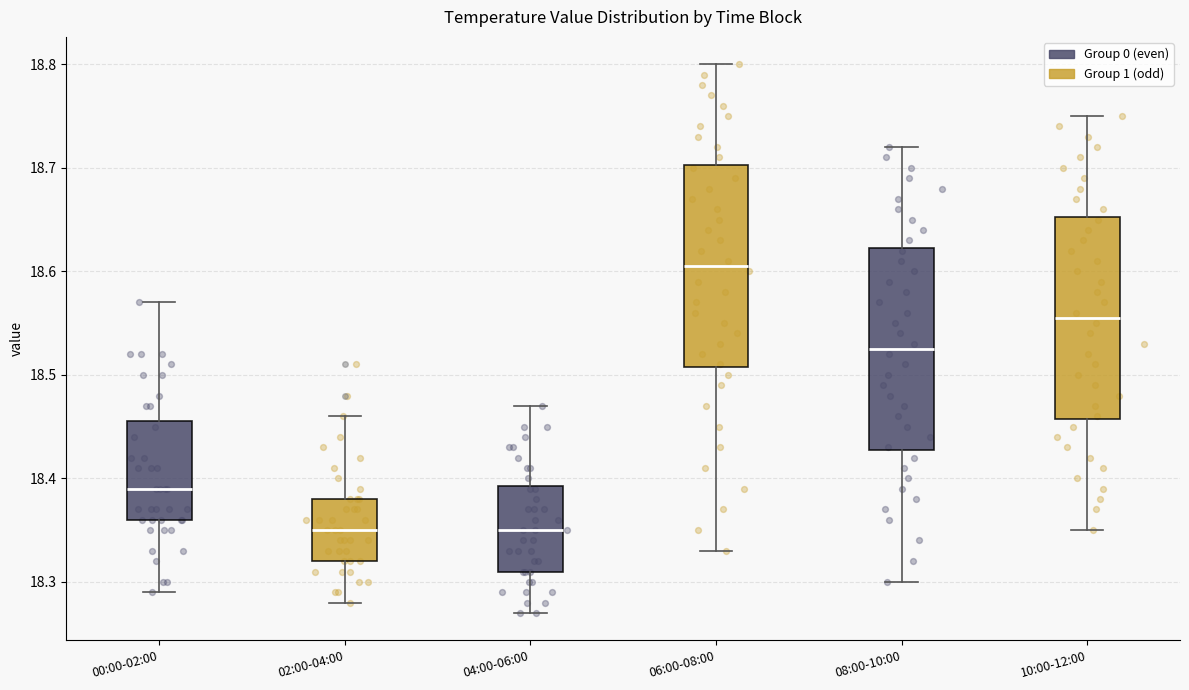

Reading left to right, read every box against the y-axis: the position of its median line, the range the box covers, and the ends of its whiskers. The values are not printed on the chart, so give them approximately, as read against the axis.

00:00-02:00: median 18.39, box 18.36 to 18.46, whiskers 18.29 to 18.57
02:00-04:00: median 18.35, box 18.32 to 18.38, whiskers 18.28 to 18.46
04:00-06:00: median 18.35, box 18.31 to 18.39, whiskers 18.27 to 18.47
06:00-08:00: median 18.61, box 18.51 to 18.70, whiskers 18.33 to 18.80
08:00-10:00: median 18.53, box 18.43 to 18.62, whiskers 18.30 to 18.72
10:00-12:00: median 18.56, box 18.46 to 18.65, whiskers 18.35 to 18.75